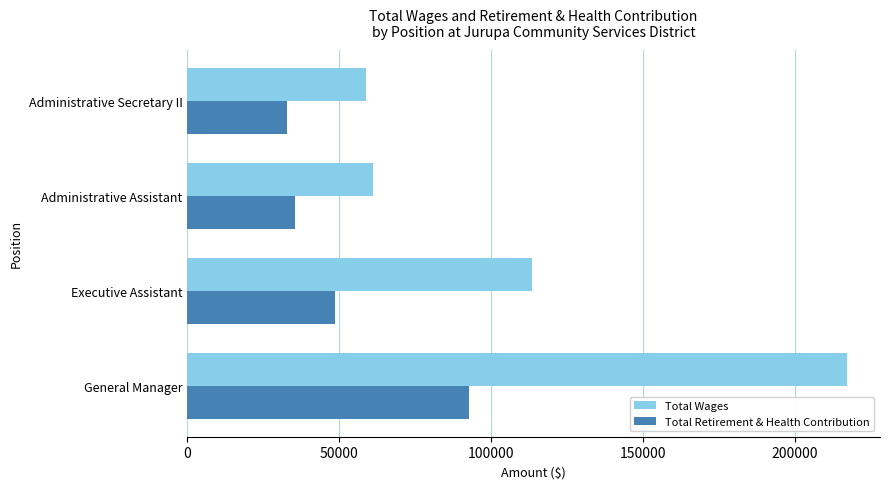

Rank the series at Administrative Assistant from highest to lowest value.

Total Wages, Total Retirement & Health Contribution